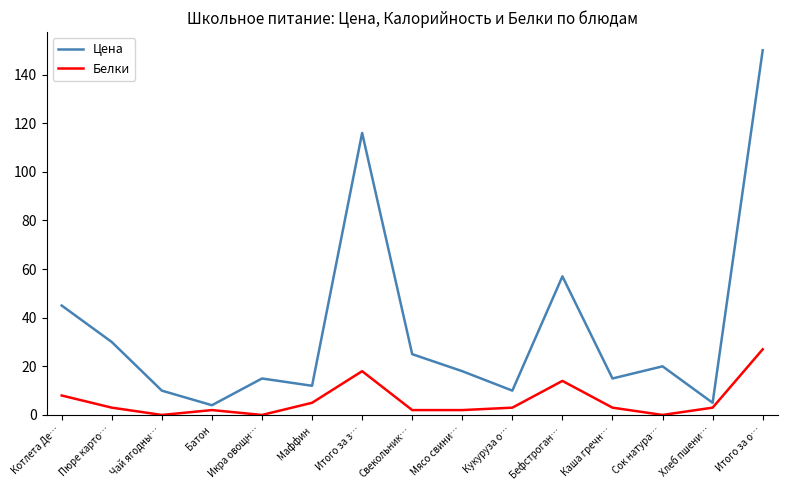

Reading left to right, list all the values displayed in this chart.

Цена: Котлета Де…=45	Пюре карто…=30	Чай ягодны…=10	Батон=4	Икра овощн…=15	Маффин=12	Итого за з…=116	Свекольник…=25	Мясо свини…=18	Кукуруза о…=10	Бефстроган…=57	Каша гречн…=15	Сок натура…=20	Хлеб пшени…=5	Итого за о…=150
Белки: Котлета Де…=8	Пюре карто…=3	Чай ягодны…=0	Батон=2	Икра овощн…=0	Маффин=5	Итого за з…=18	Свекольник…=2	Мясо свини…=2	Кукуруза о…=3	Бефстроган…=14	Каша гречн…=3	Сок натура…=0	Хлеб пшени…=3	Итого за о…=27